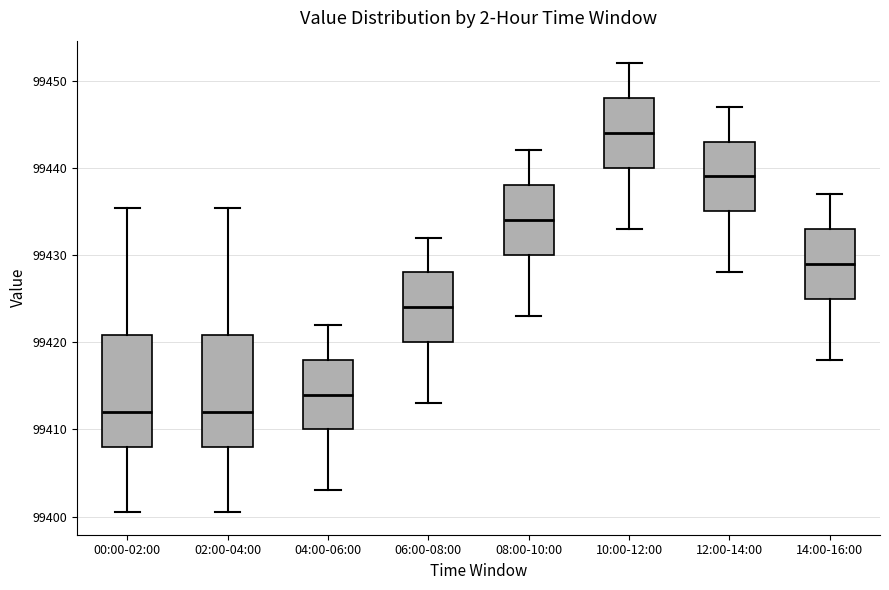

Where is the upper edge of the box for 14:00-16:00 on the y-axis? The values are not printed on the chart, so give them approximately, as read against the axis.

99433